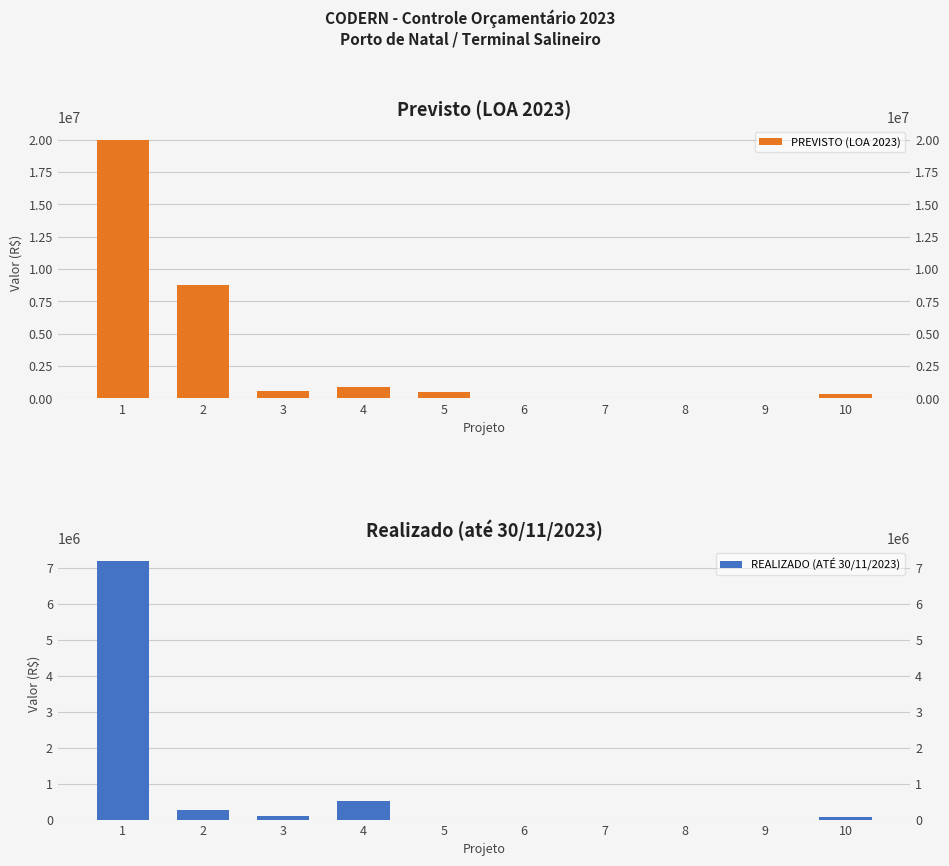

True or false: PREVISTO (LOA 2023) has a value of 5641447.1 at 2.

False